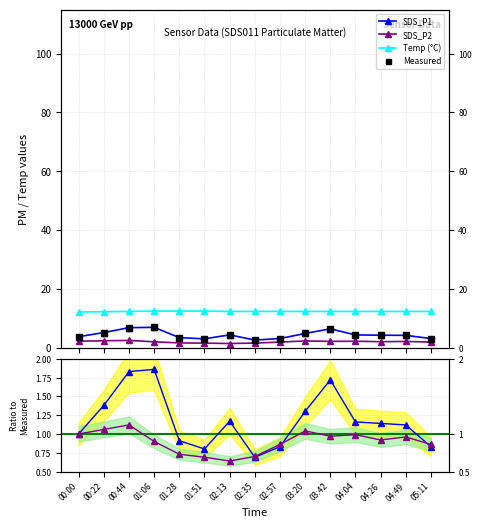

List the labels in order of SDS_P1 value, smallest first.

02:35, 01:51, 02:57, 05:11, 01:28, 00:00, 04:49, 04:26, 04:04, 02:13, 03:20, 00:22, 03:42, 00:44, 01:06